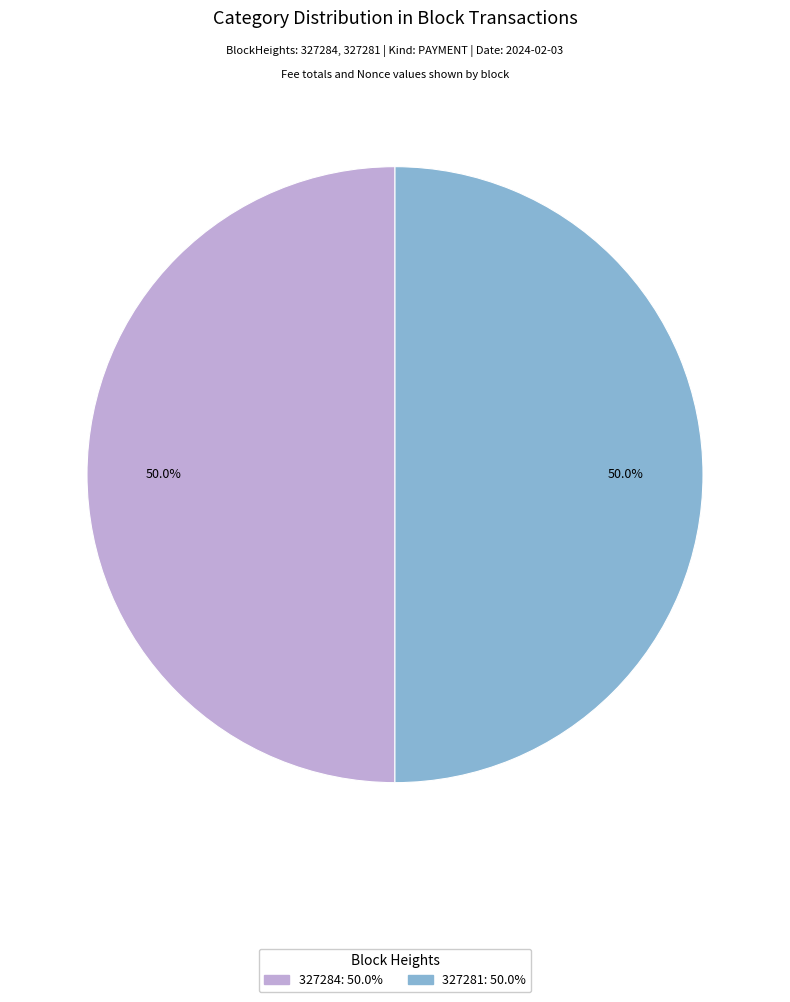

To the nearest percent, what is the combined percentage of 327284 and 327281?

100%